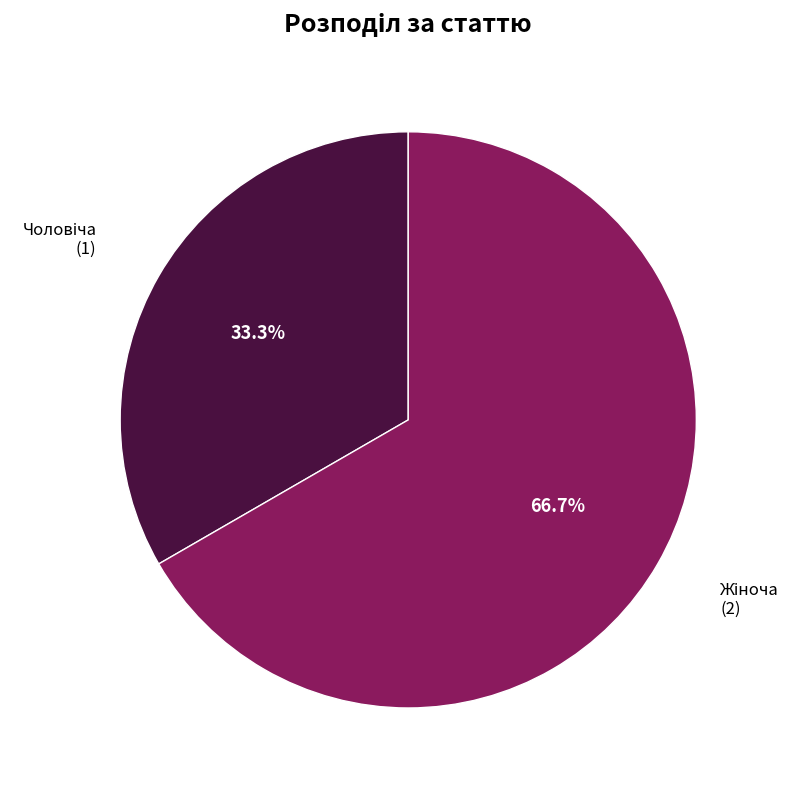

Does any single category account for the majority?

Yes